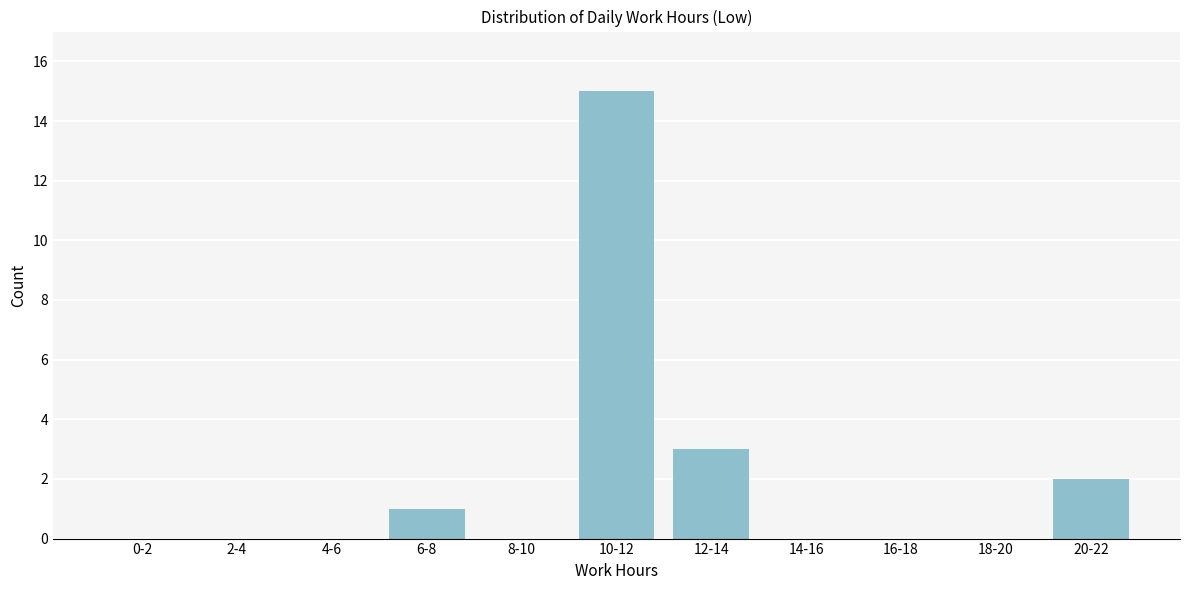

Reading left to right, transcribe all the data shown in this chart.

0-2=0	2-4=0	4-6=0	6-8=1	8-10=0	10-12=15	12-14=3	14-16=0	16-18=0	18-20=0	20-22=2